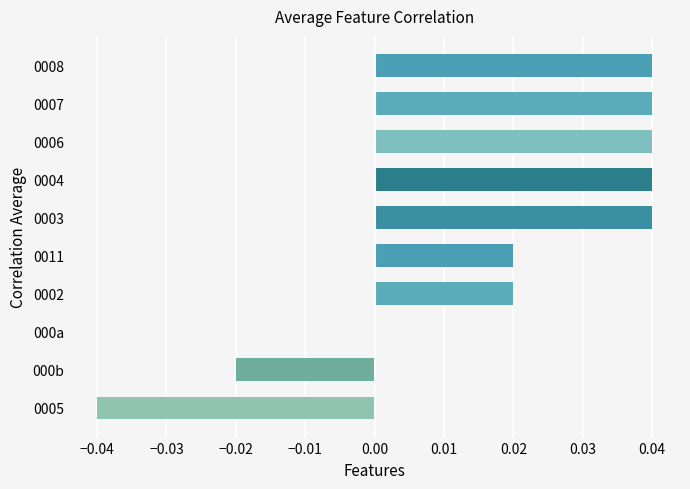

Which has a higher value, 0006 or 0011?

0006